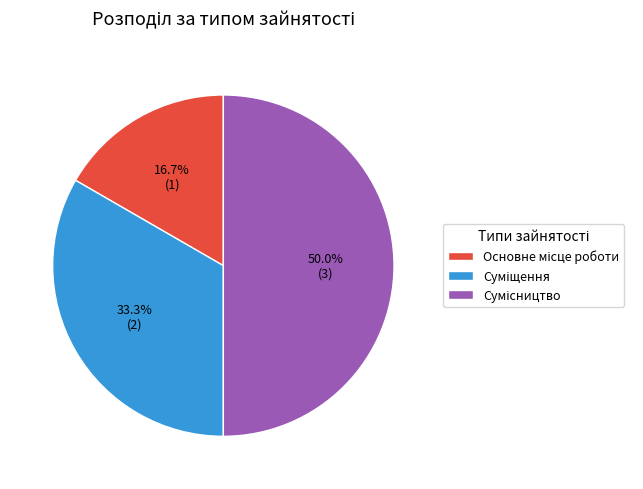

Count the number of slices in the pie.

3